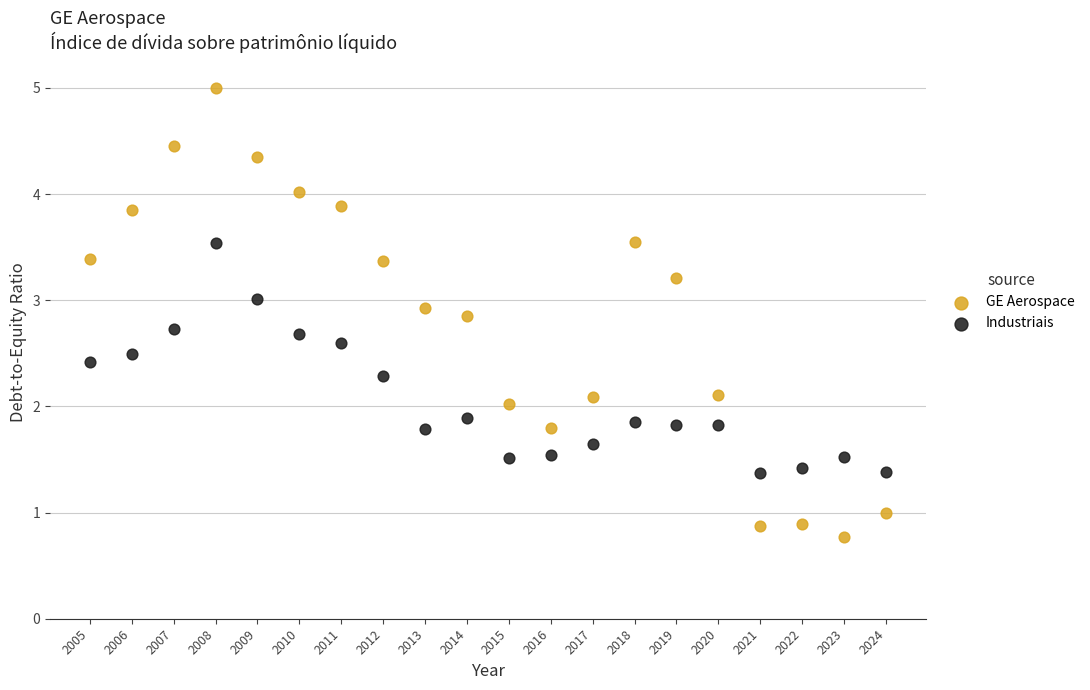

Which series reaches the maximum Y coordinate?

GE Aerospace